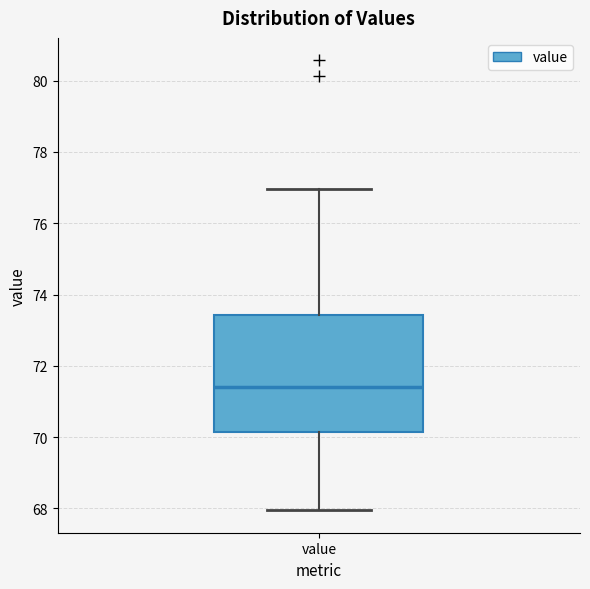

Transcribe this box plot: give where the median line is, the range the box spans, and where the two whiskers end, as read against the y-axis. The values are not printed on the chart, so give them approximately, as read against the axis.

median 71.4, box 70.2 to 73.4, whiskers 68.0 to 77.0